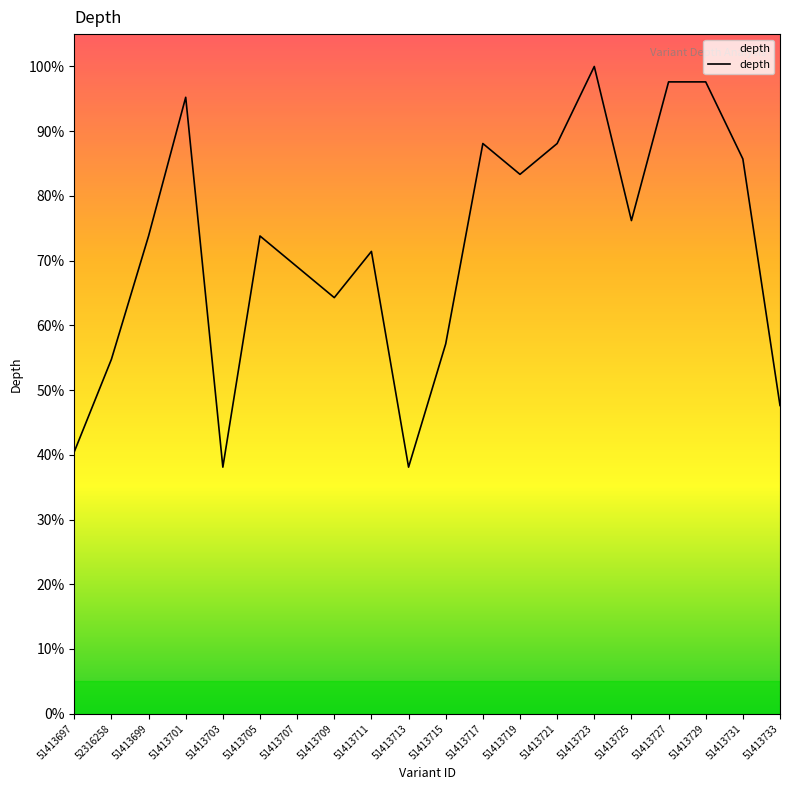

Reading left to right, extract all data points from this chart.

51413697=40.5	52316258=54.8	51413699=73.8	51413701=95.2	51413703=38.1	51413705=73.8	51413707=69.0	51413709=64.3	51413711=71.4	51413713=38.1	51413715=57.1	51413717=88.1	51413719=83.3	51413721=88.1	51413723=100.0	51413725=76.2	51413727=97.6	51413729=97.6	51413731=85.7	51413733=47.6